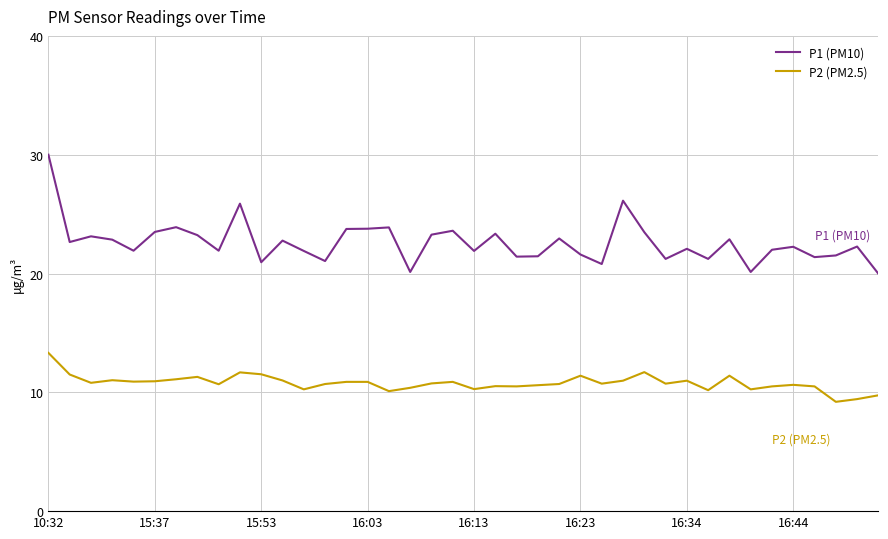

Which series has the largest total across all categories?

P1 (PM10)